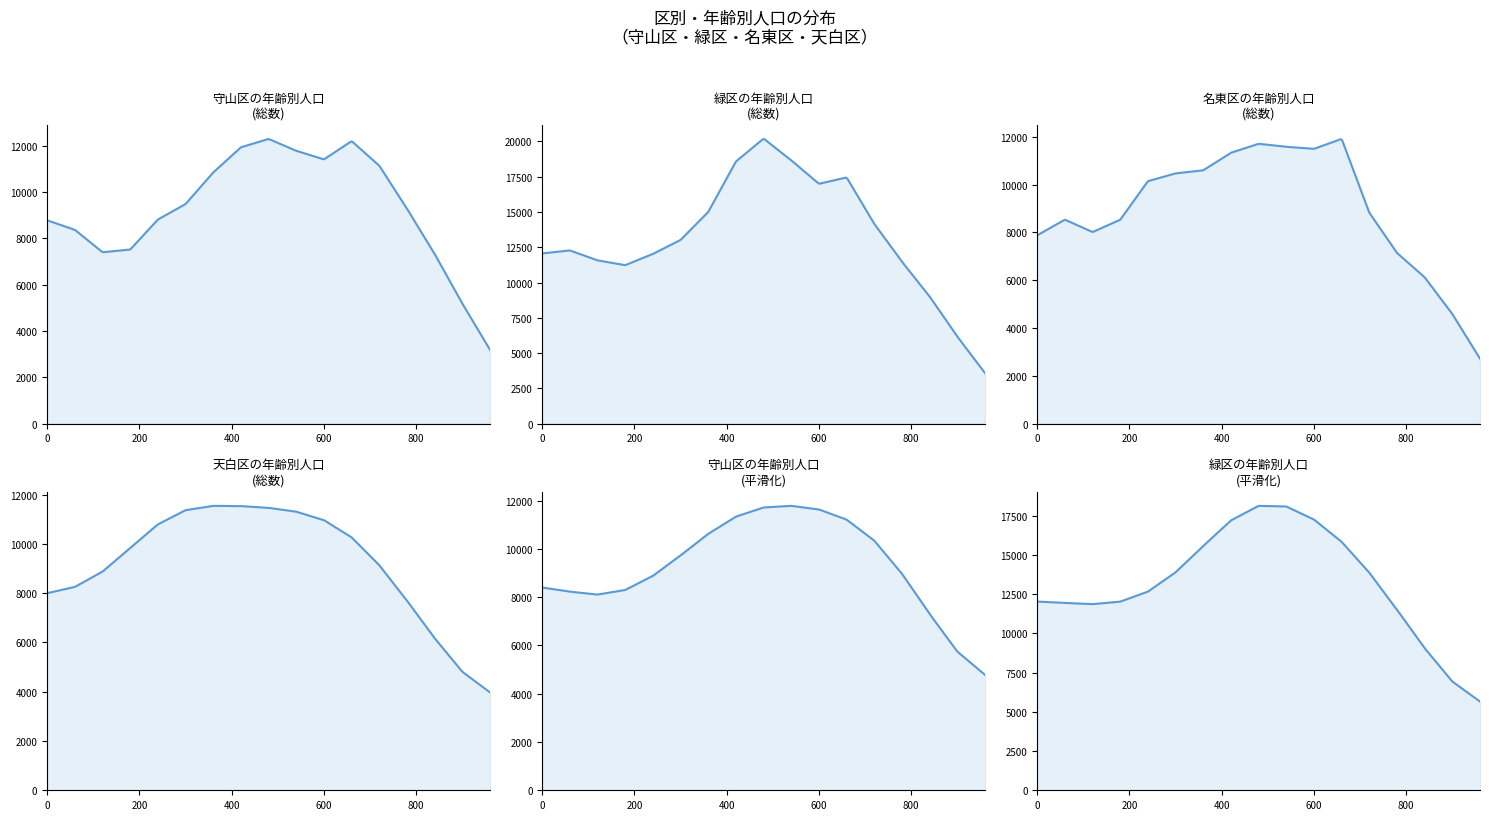

Between 2 and 3, which series saw the biggest shift?

天白区 総数